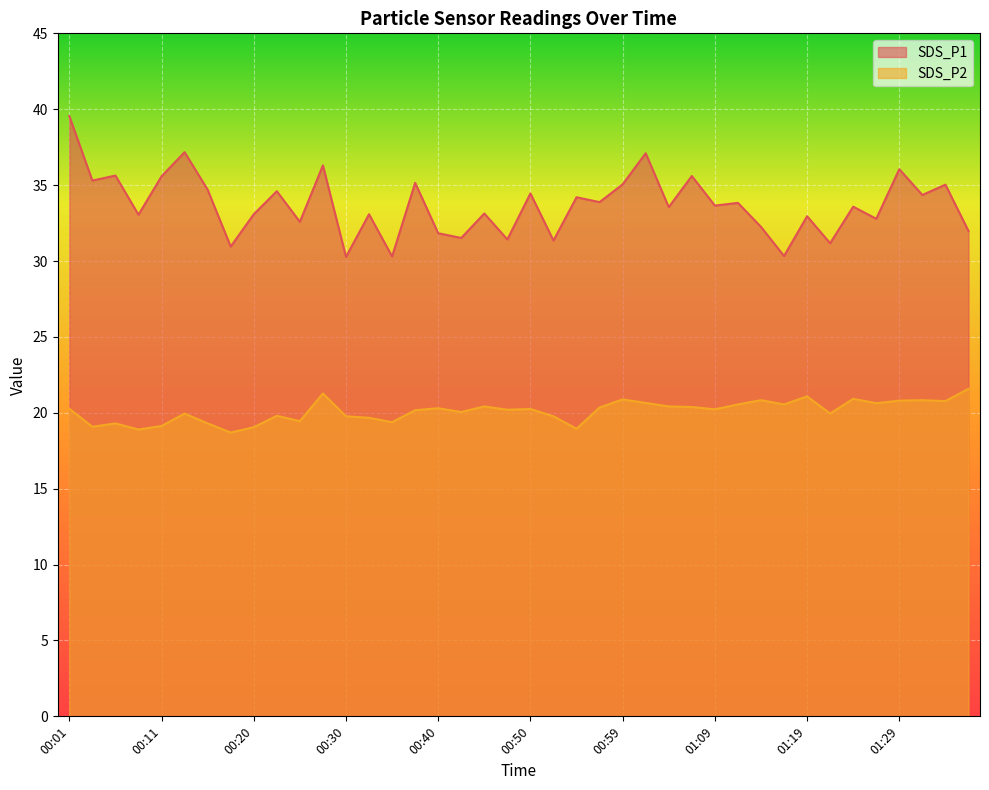

Reading left to right, what are all the values shown in this chart?

SDS_P1: 39.5	35.3	35.6	33.0	35.6	37.2	34.7	30.9	33.1	34.6	32.6	36.3	30.3	33.1	30.3	35.1	31.8	31.5	33.1	31.4	34.5	31.4	34.2	33.9	35.0	37.1	33.5	35.6	33.6	33.8	32.2	30.3	33.0	31.2	33.6	32.8	36.0	34.4	35.0	32.0
SDS_P2: 20.3	19.1	19.3	18.9	19.1	19.9	19.3	18.7	19.1	19.8	19.4	21.3	19.8	19.7	19.4	20.2	20.3	20.1	20.4	20.2	20.2	19.8	18.9	20.4	20.9	20.6	20.4	20.4	20.2	20.6	20.8	20.6	21.1	19.9	20.9	20.6	20.8	20.8	20.8	21.6